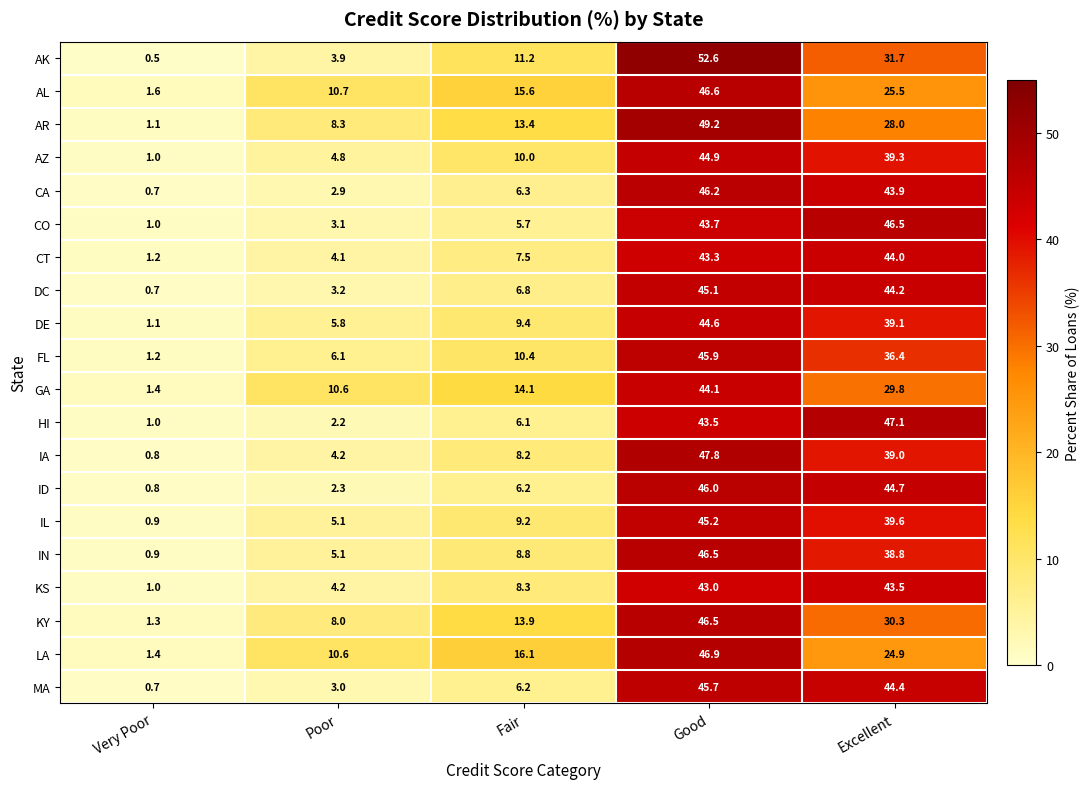

Is it true that CA equals 0.7 at Very Poor?

True